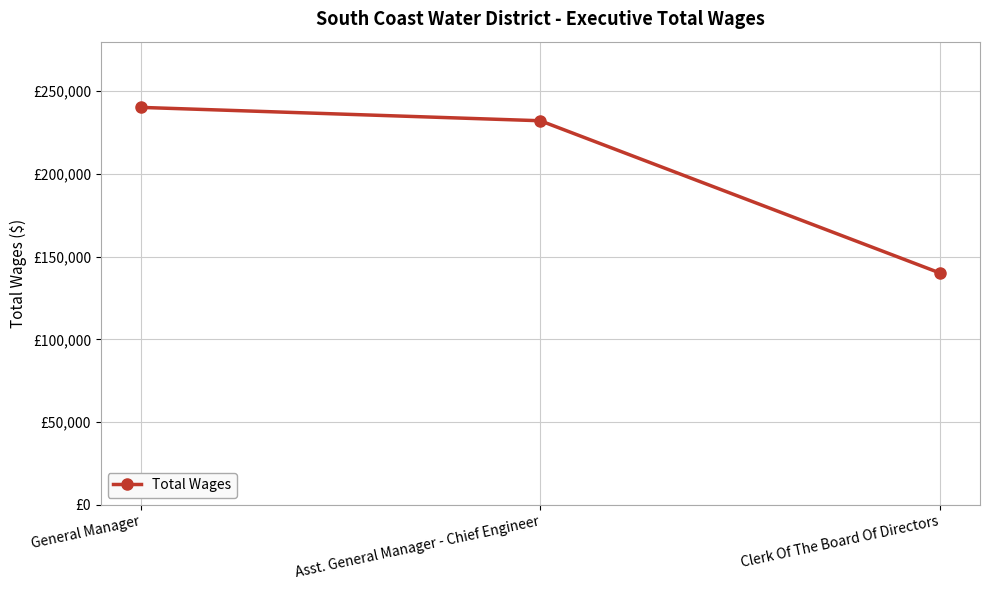

Where does the data first go above 232191?

General Manager